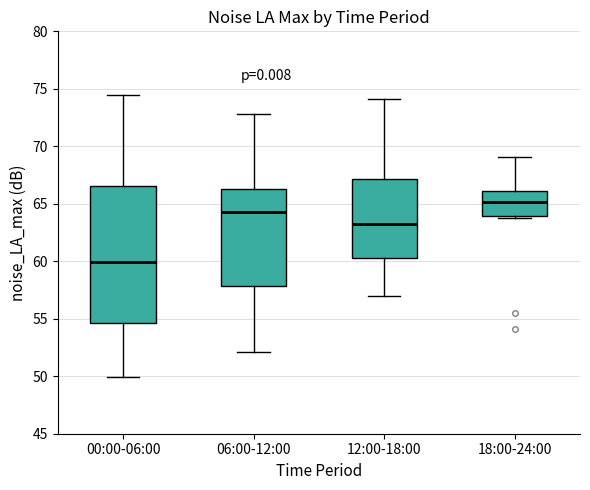

Which box has the highest median line?

18:00-24:00